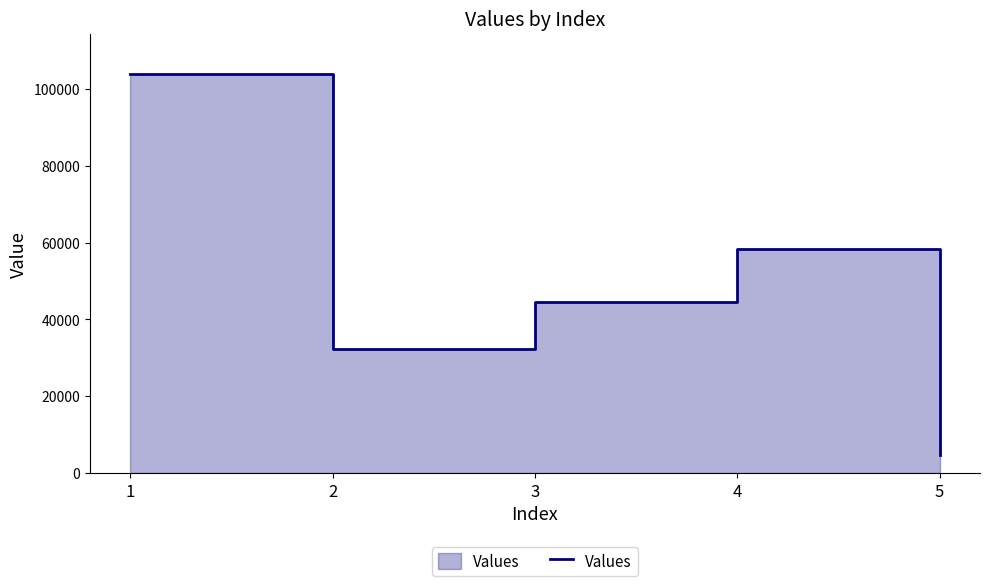

Reading left to right, what are all the values shown in this chart?

1=103954	2=32296	3=44550	4=58407	5=4668